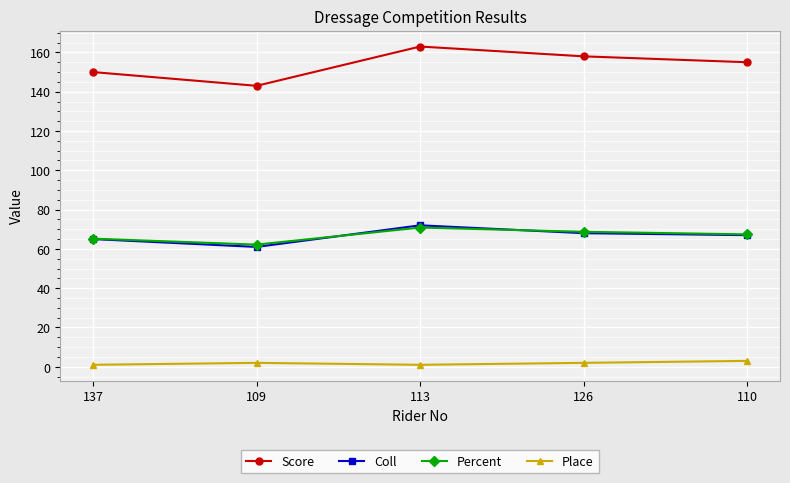

What is the average value of the Score series?

153.8